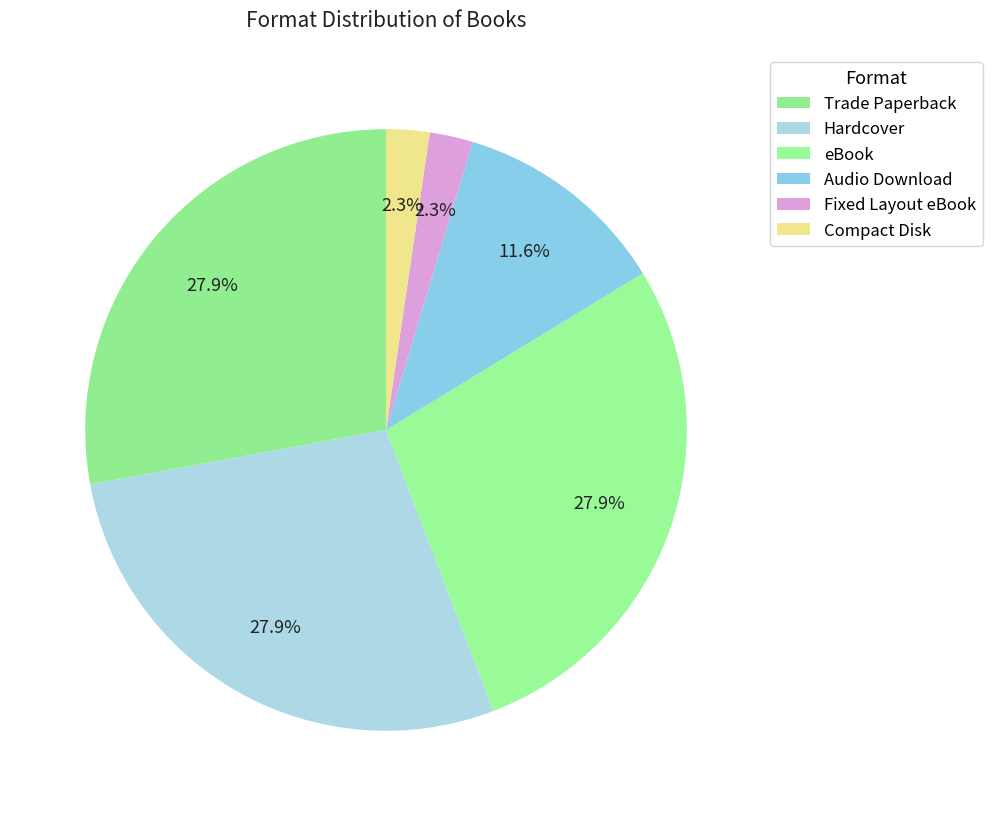

How many slices are in this pie chart?

6